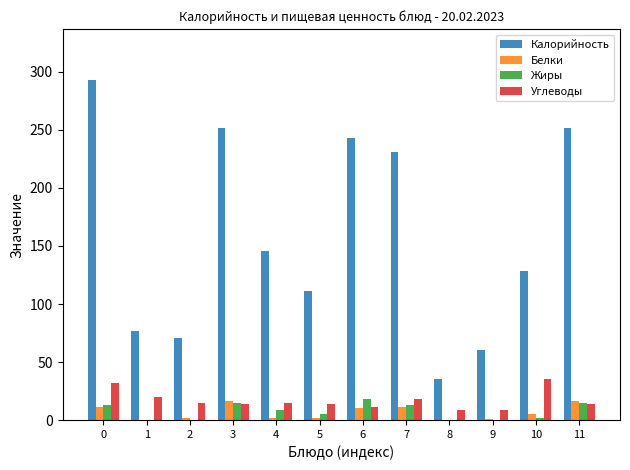

How many groups of bars are there?

12